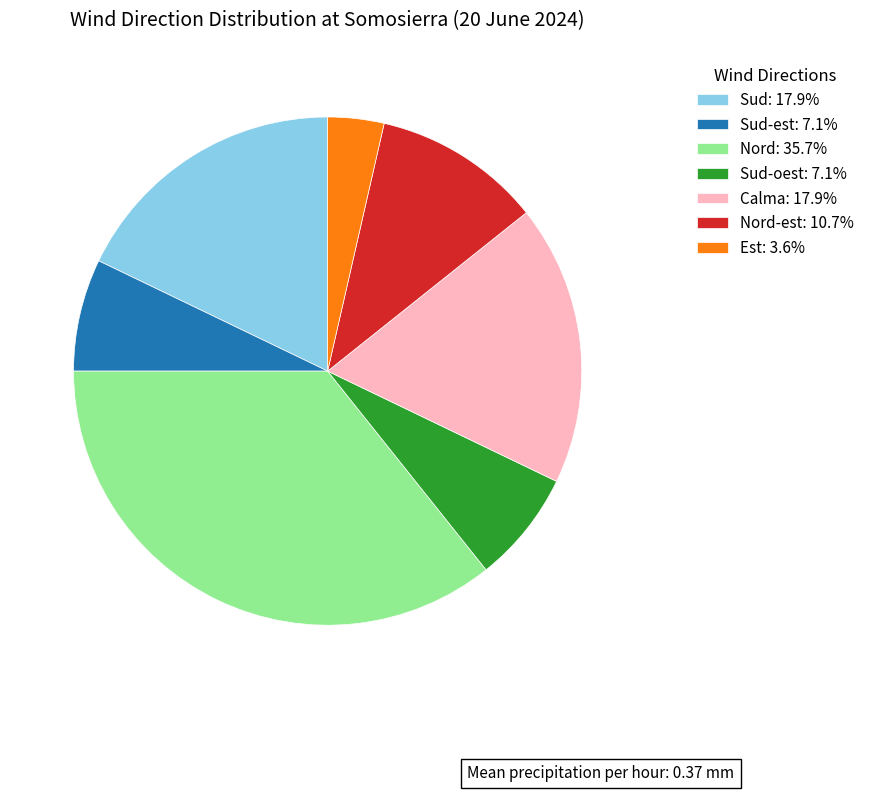

How many slices are in this pie chart?

7